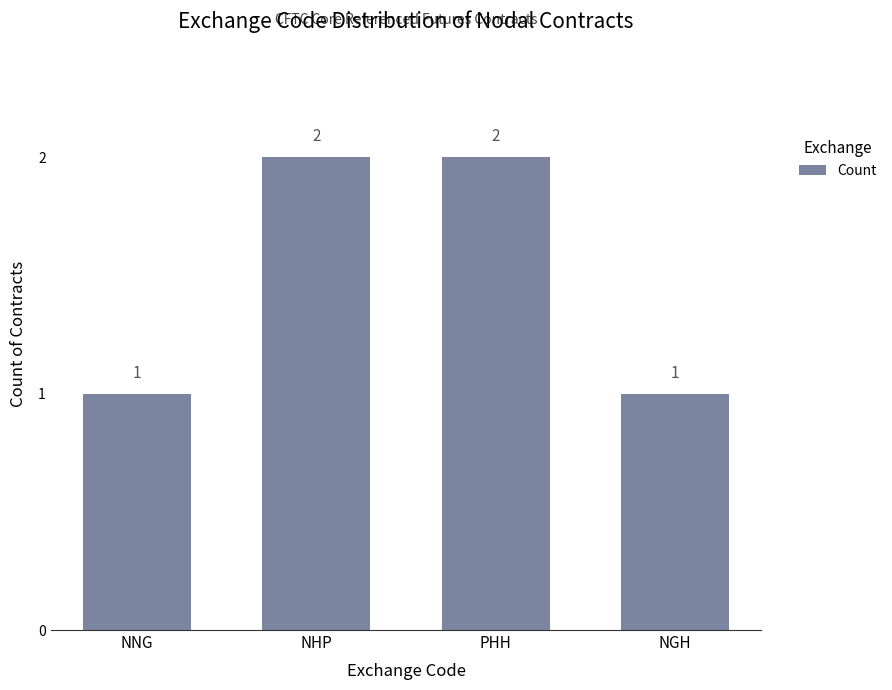

Reading left to right, list all the values displayed in this chart.

1	2	2	1